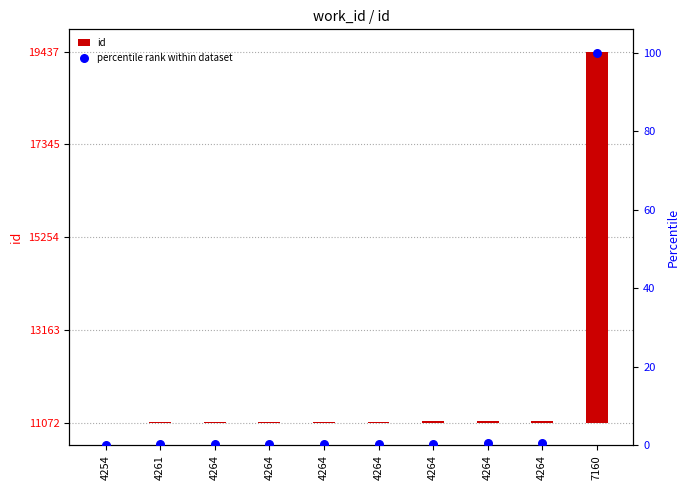

What are all the series names shown in the legend?

id, percentile rank within dataset